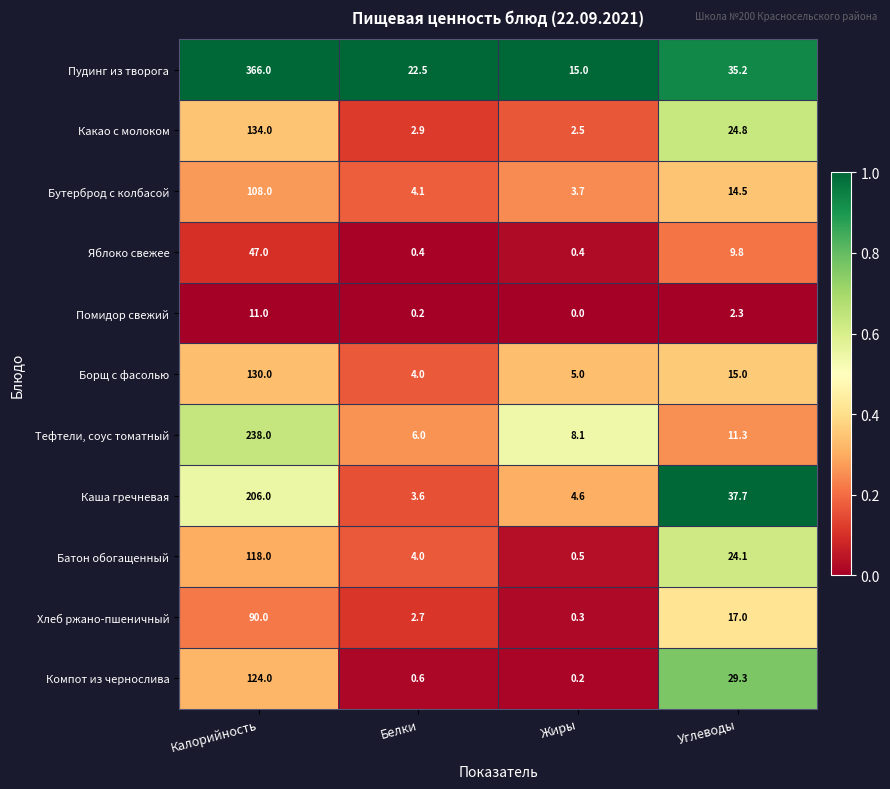

What is the difference between the second highest and minimum values in the Борщ с фасолью series?

11.0